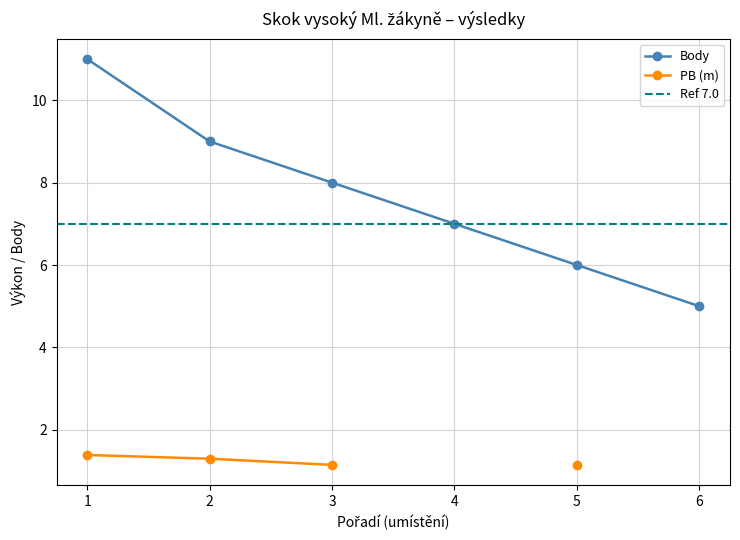

True or false: Body has more than 2 points higher than both neighbors.

False